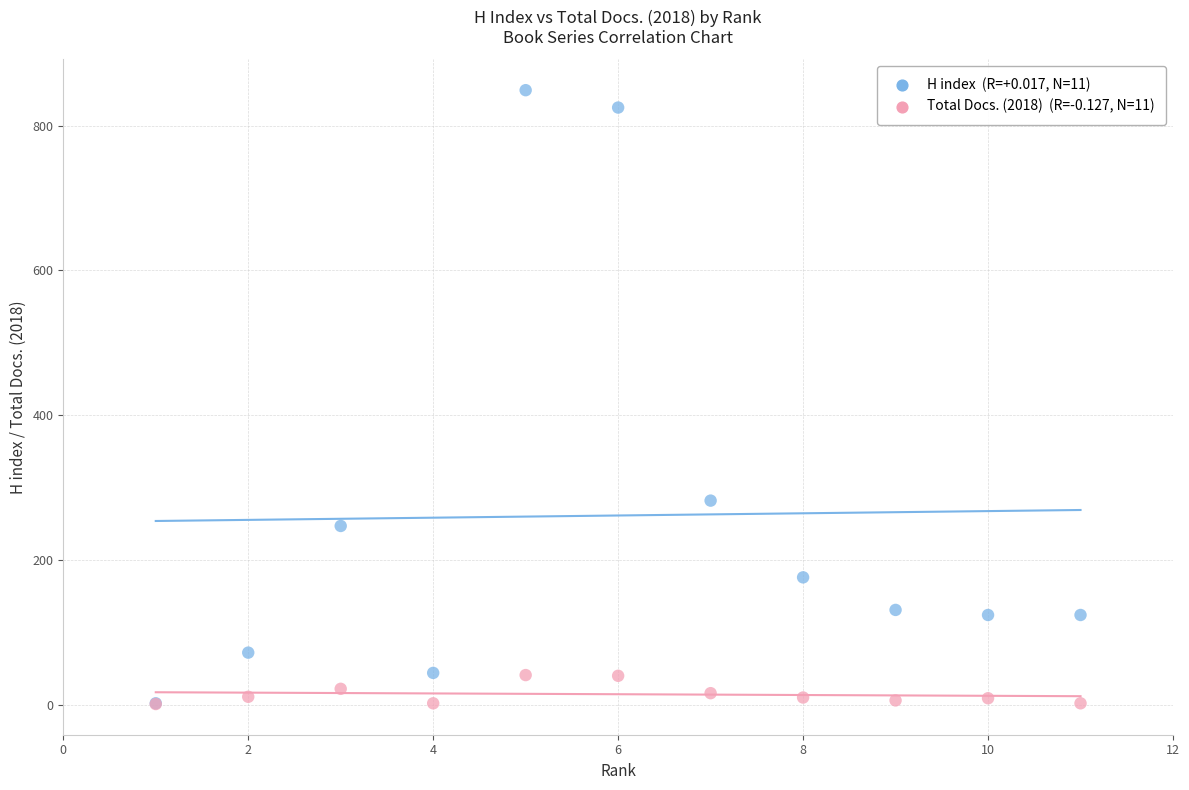

Across all series, what Y value is closest to 425?

282